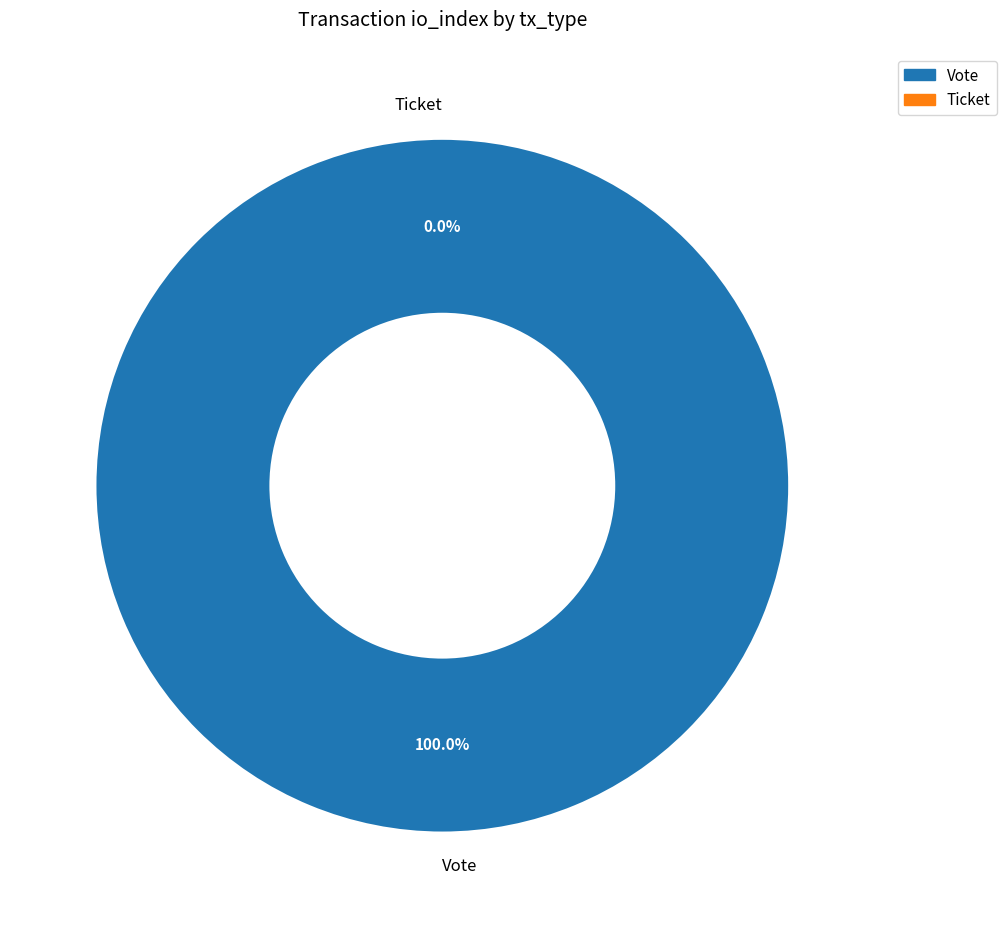

Rank the categories by value from lowest to highest.

Ticket, Vote